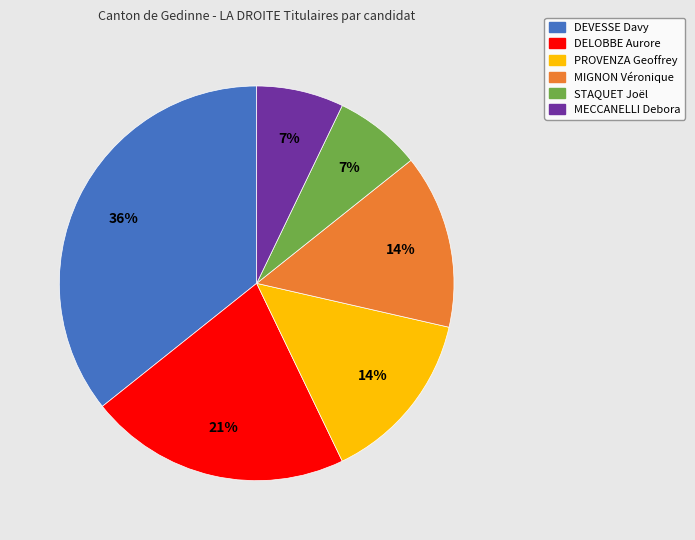

To the nearest percent, what percentage of the pie is STAQUET Joël?

7%